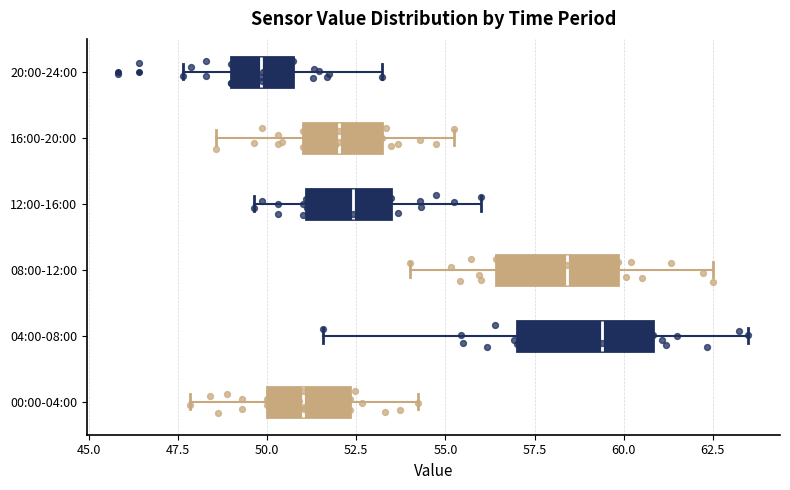

Reading bottom to top, read every box against the x-axis: the position of its median line, the range the box covers, and the ends of its whiskers. The values are not printed on the chart, so give them approximately, as read against the axis.

00:00-04:00: median 51.0, box 50.0 to 52.5, whiskers 48.0 to 54.0
04:00-08:00: median 59.5, box 57.0 to 61.0, whiskers 51.5 to 63.5
08:00-12:00: median 58.5, box 56.5 to 60.0, whiskers 54.0 to 62.5
12:00-16:00: median 52.5, box 51.0 to 53.5, whiskers 49.5 to 56.0
16:00-20:00: median 52.0, box 51.0 to 53.0, whiskers 48.5 to 55.0
20:00-24:00: median 50.0, box 49.0 to 50.5, whiskers 47.5 to 53.0